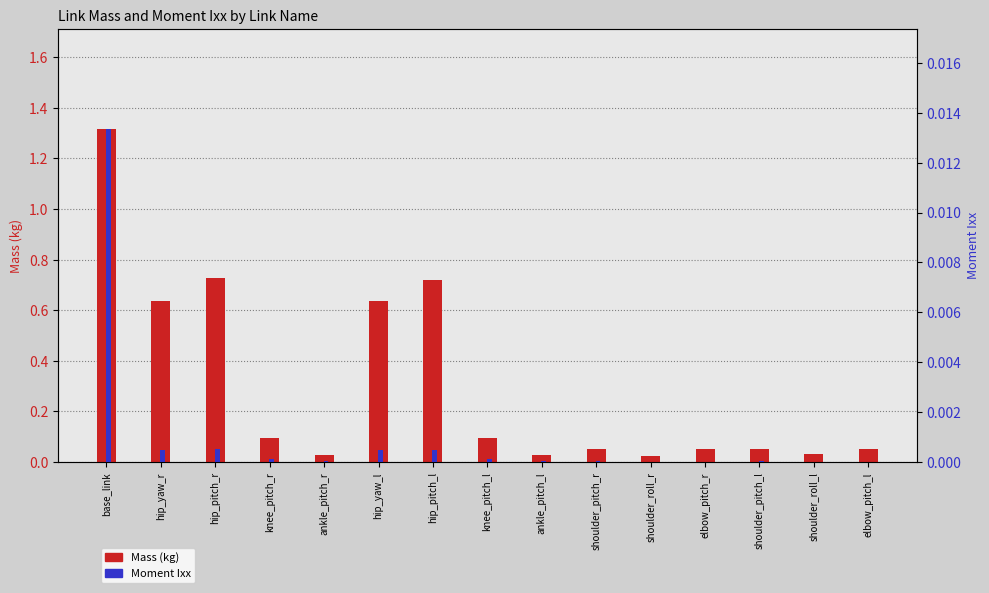

Rank the categories by Mass (kg) value from lowest to highest.

shoulder_roll_r, ankle_pitch_l, ankle_pitch_r, shoulder_roll_l, shoulder_pitch_r, shoulder_pitch_l, elbow_pitch_r, elbow_pitch_l, knee_pitch_l, knee_pitch_r, hip_yaw_l, hip_yaw_r, hip_pitch_l, hip_pitch_r, base_link